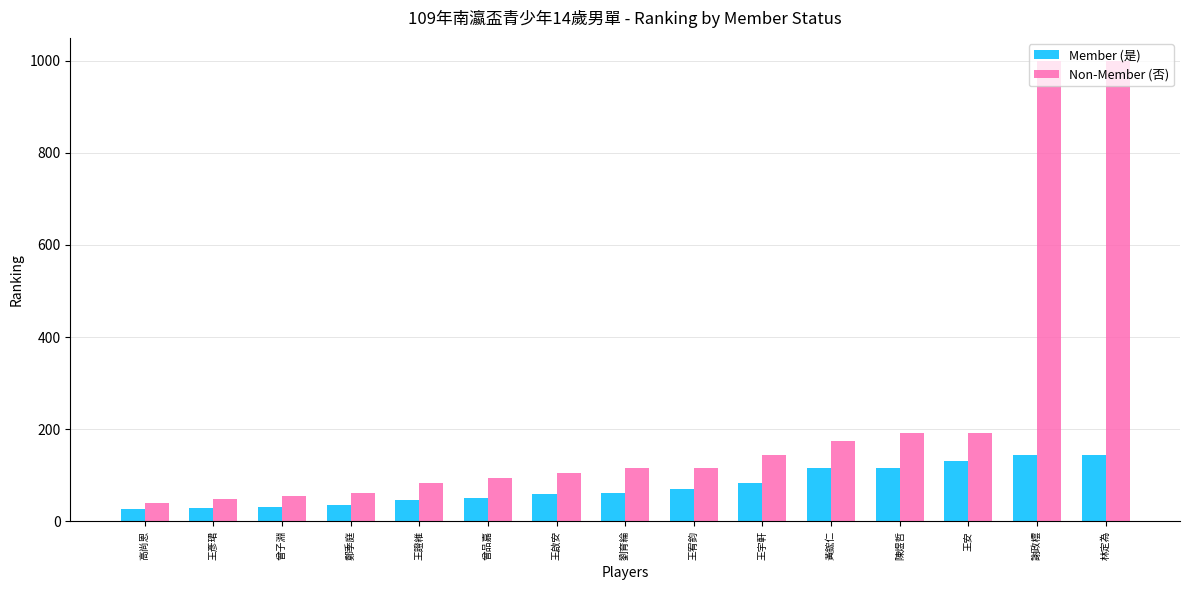

The value of Non-Member (否) at 王安 is 300. True or false?

False